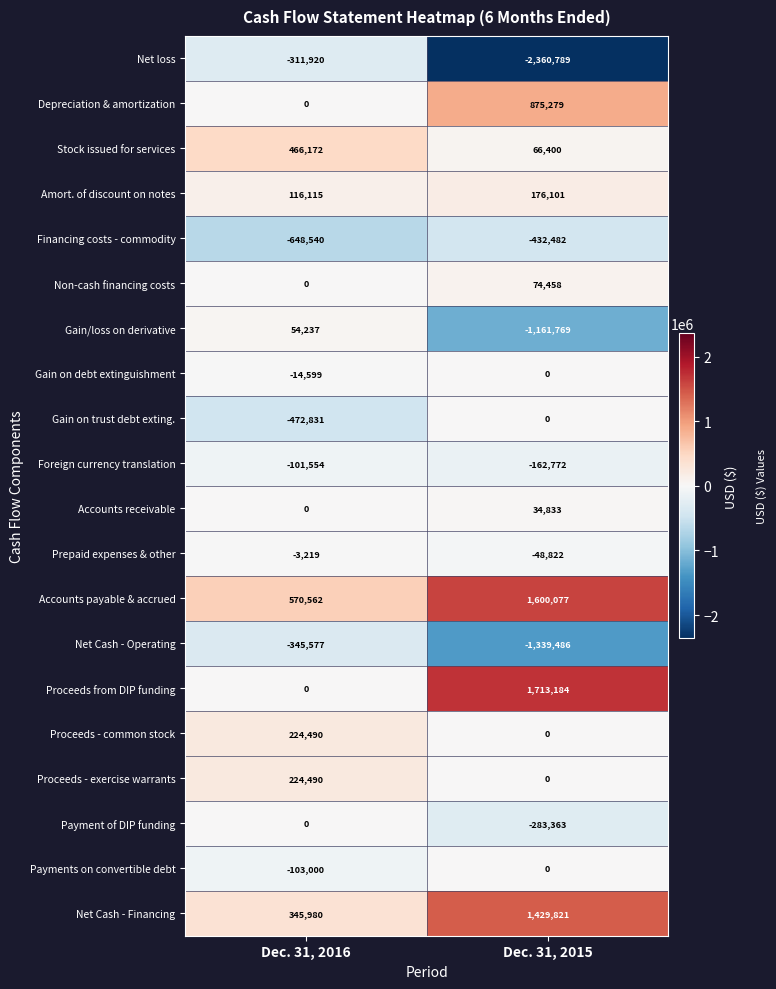

Count the number of data series in this chart.

20